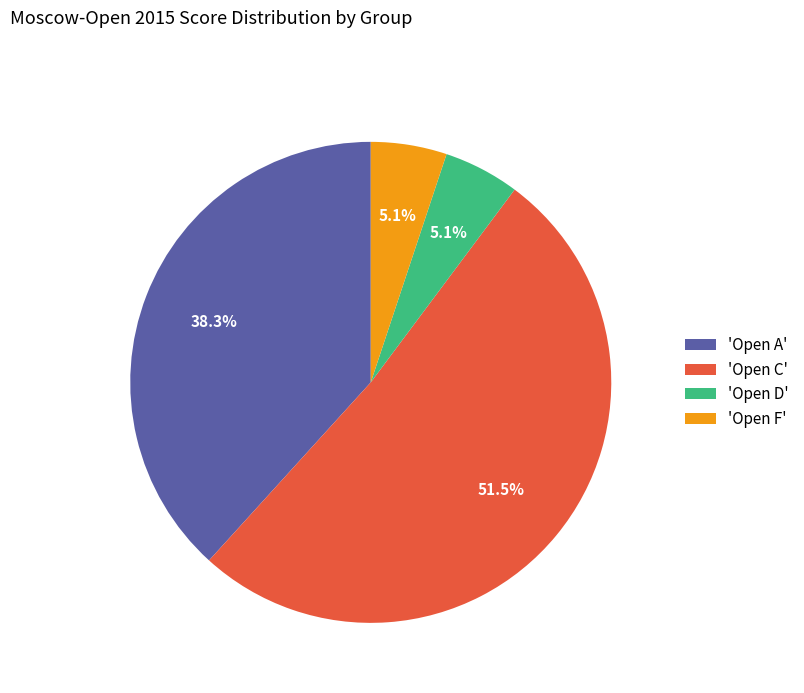

What portion of the pie excludes 'Open F'?

94.9%